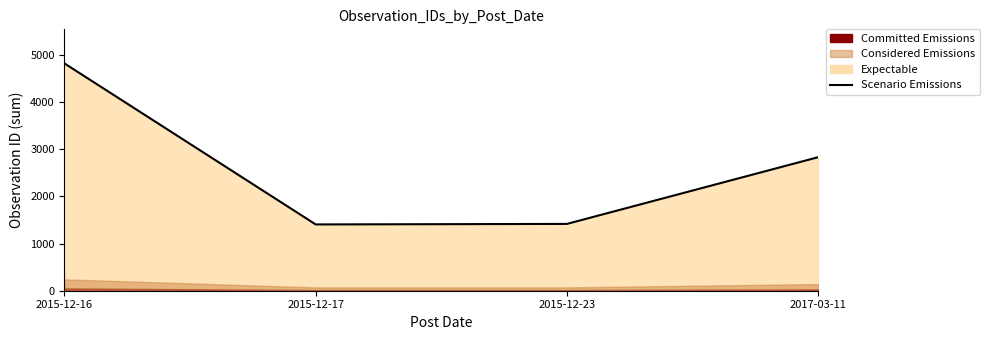

The value at 2017-03-11 is 914. True or false?

False